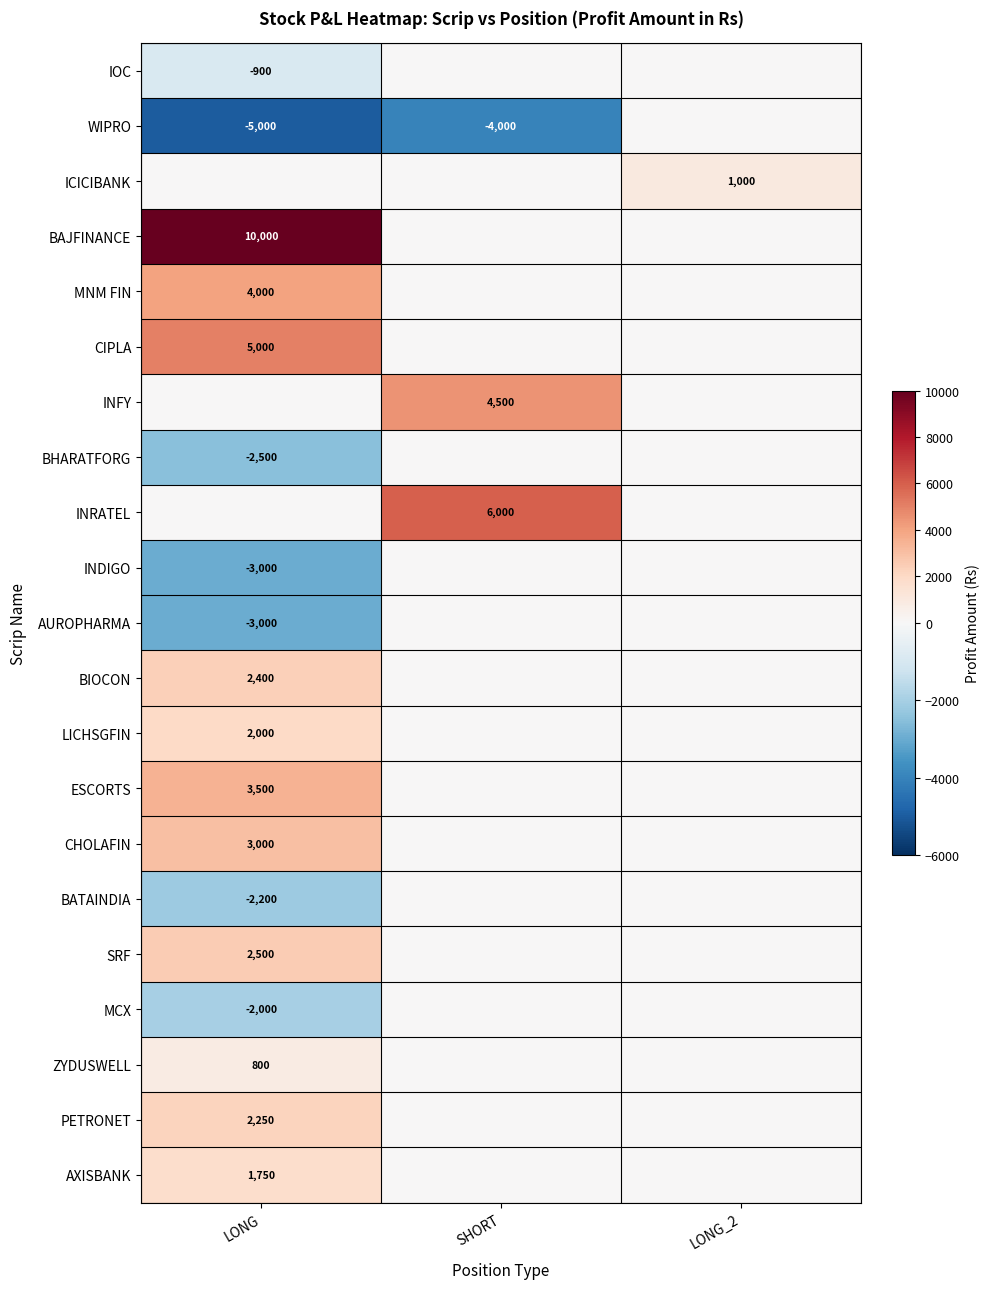

Is it true that ESCORTS equals 3500 at LONG?

True